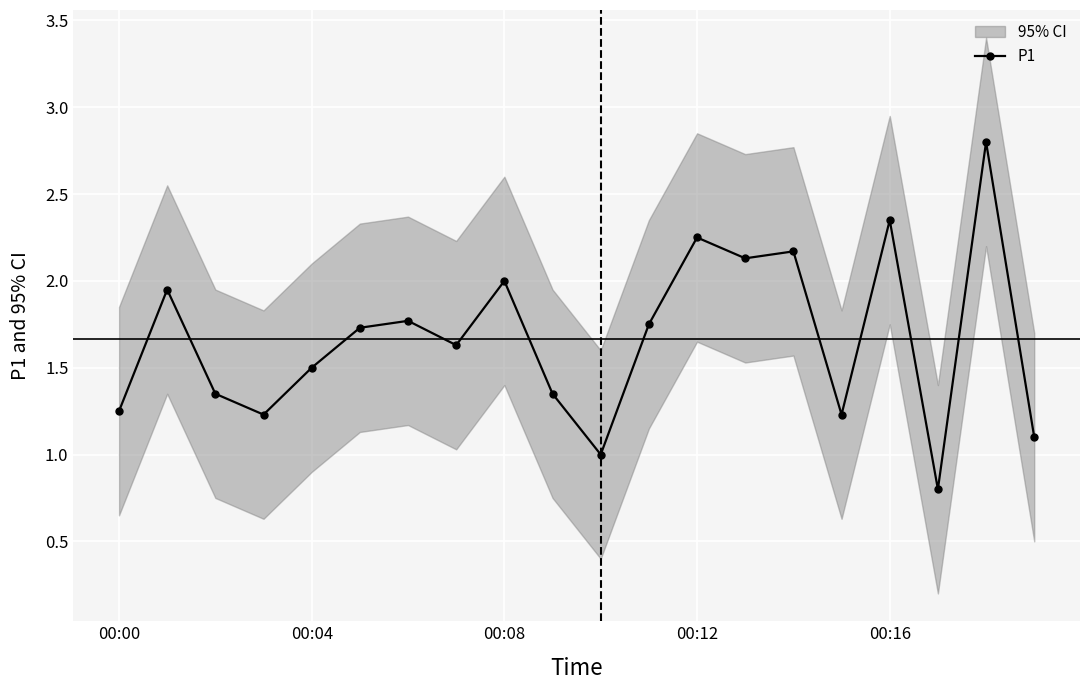

How many data points are less than 1?

1